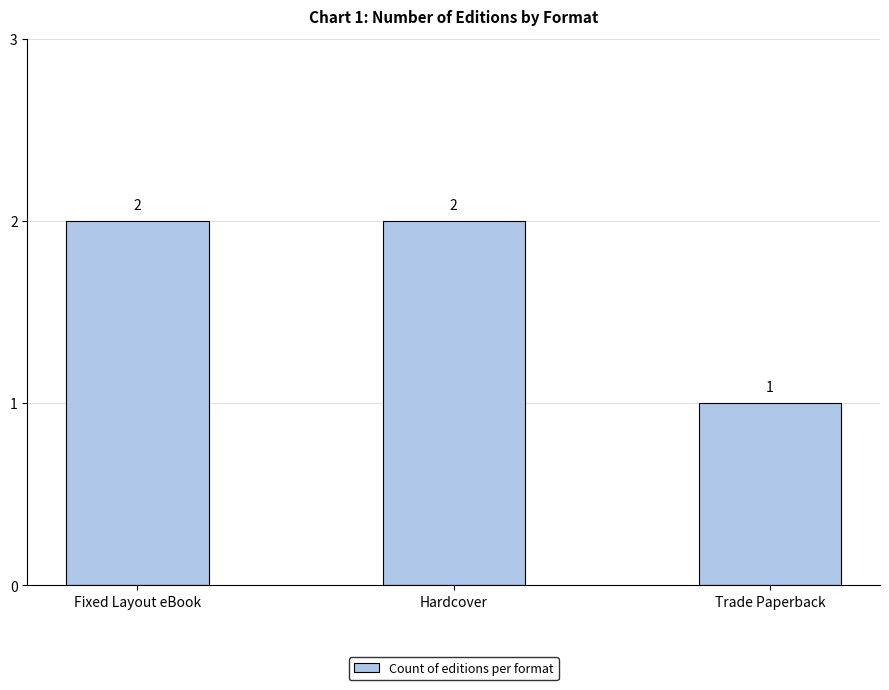

How many bars are there in total?

3